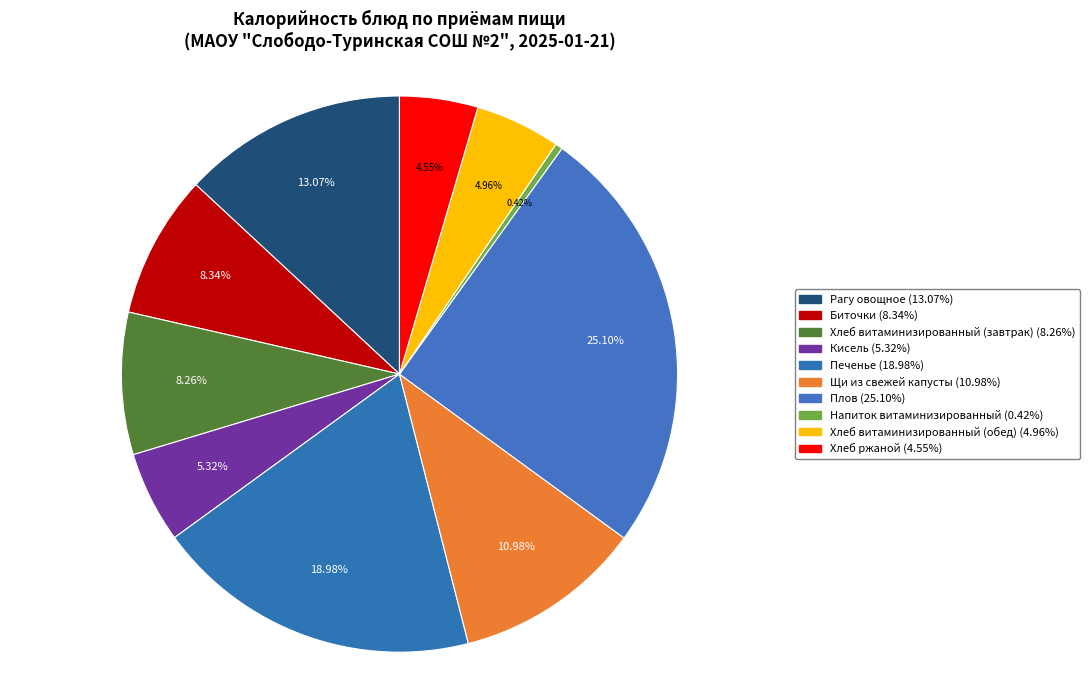

How many slices are in this pie chart?

10